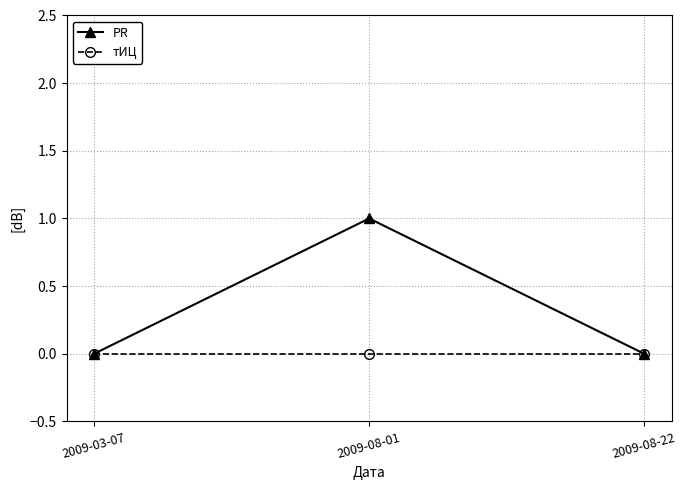

What is the difference between the PR values at 2009-08-01 and 2009-03-07?

1